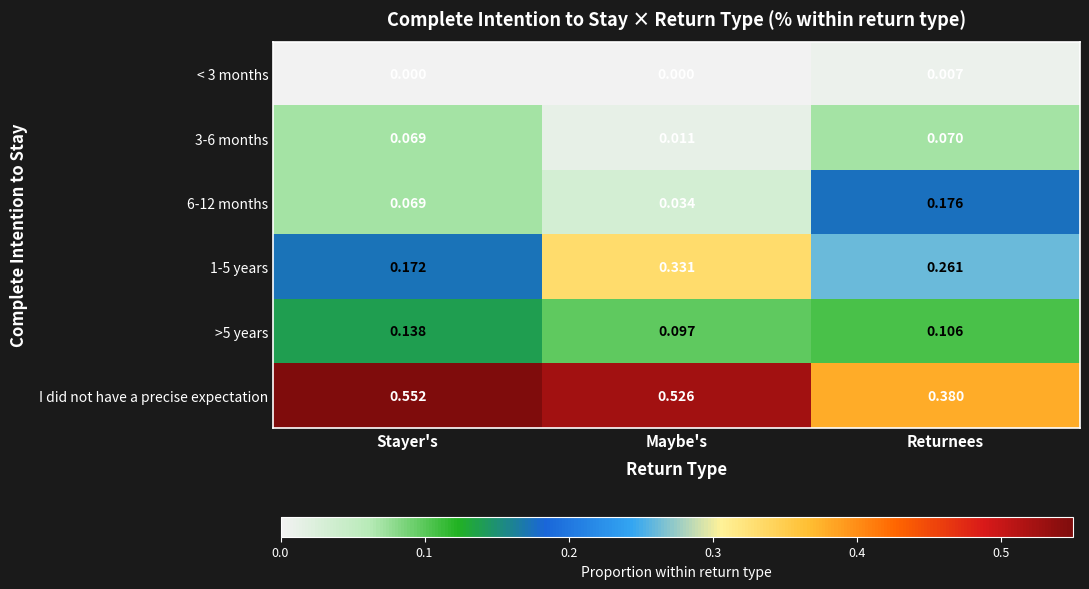

Which series has the largest total across all categories?

I did not have a precise expectation